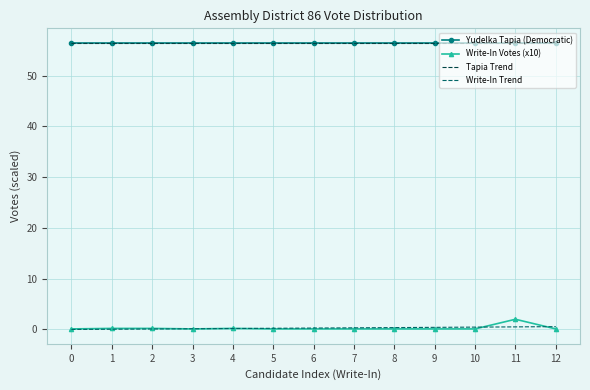

Reading right to left, what are all the values shown in this chart?

Yudelka Tapia (Democratic): 12=56.5	11=56.5	10=56.5	9=56.5	8=56.5	7=56.5	6=56.5	5=56.5	4=56.5	3=56.5	2=56.5	1=56.5	0=56.5
Write-In Votes (x10): 12=0.1	11=2.0	10=0.1	9=0.1	8=0.1	7=0.1	6=0.1	5=0.1	4=0.2	3=0.1	2=0.2	1=0.2	0=0.1
Tapia Trend: 12=56.5	11=56.5	10=56.5	9=56.5	8=56.5	7=56.5	6=56.5	5=56.5	4=56.5	3=56.5	2=56.5	1=56.5	0=56.5
Write-In Trend: 12=0.5	11=0.5	10=0.5	9=0.4	8=0.4	7=0.3	6=0.3	5=0.2	4=0.2	3=0.1	2=0.1	1=0.0	0=-0.0